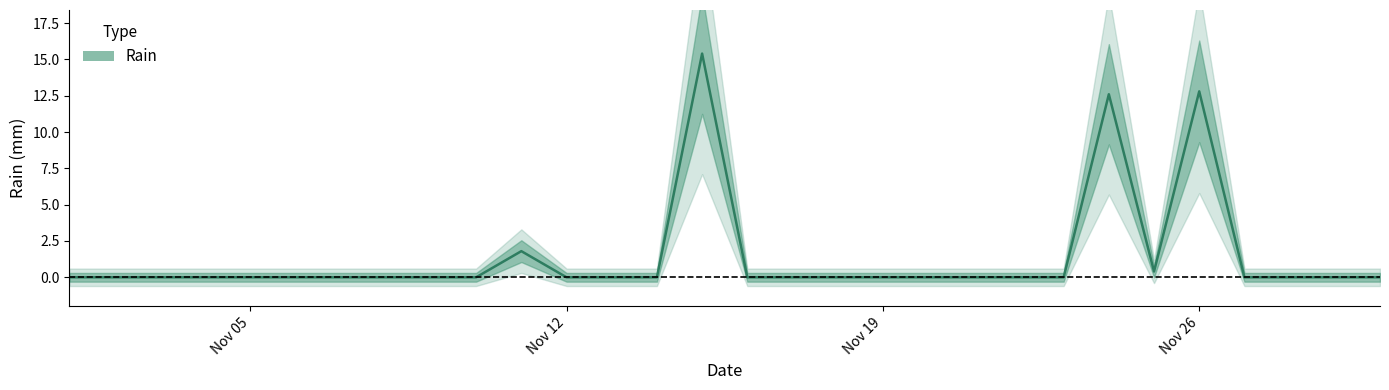

True or false: the data has more than 1 interior local peaks.

True